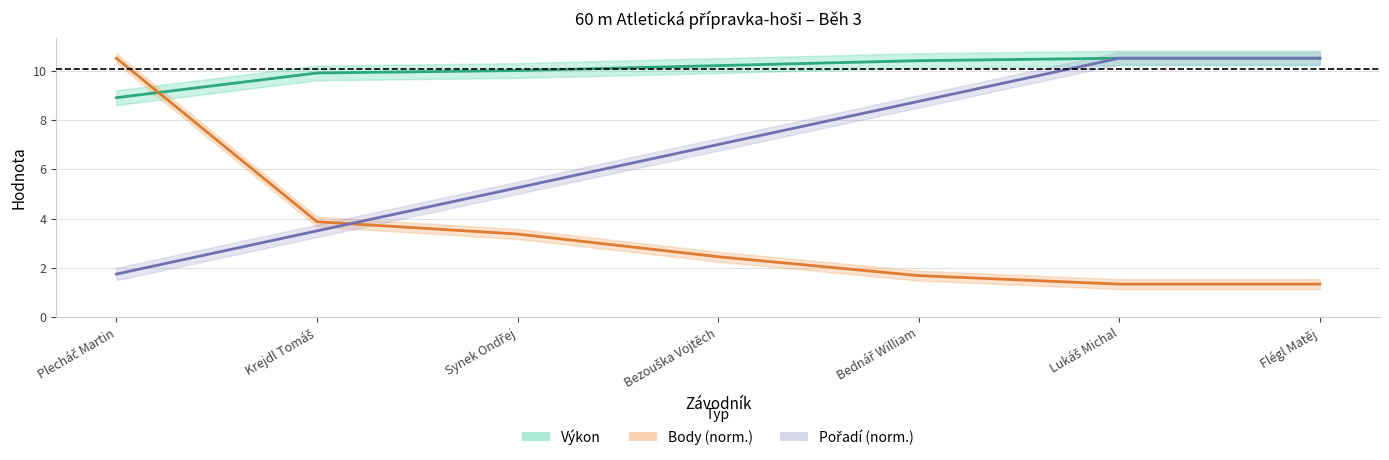

The Body (norm.) series shows 0.9 at Flégl Matěj. True or false?

False